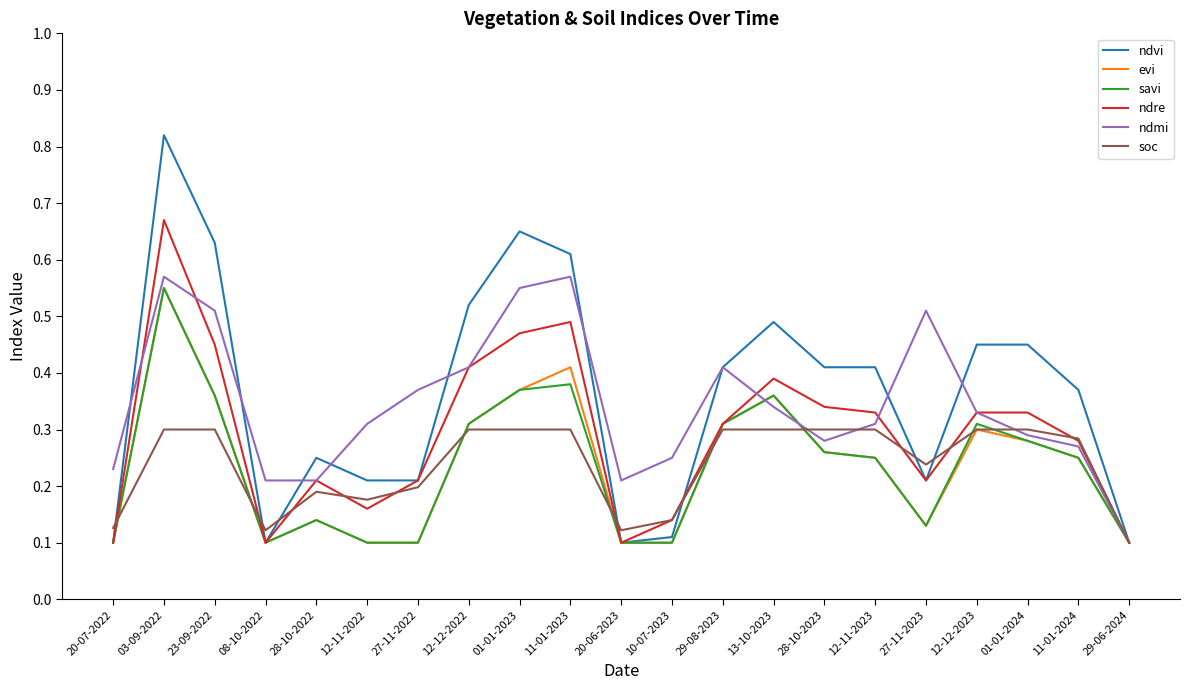

What position from the right is 01-01-2024?

3